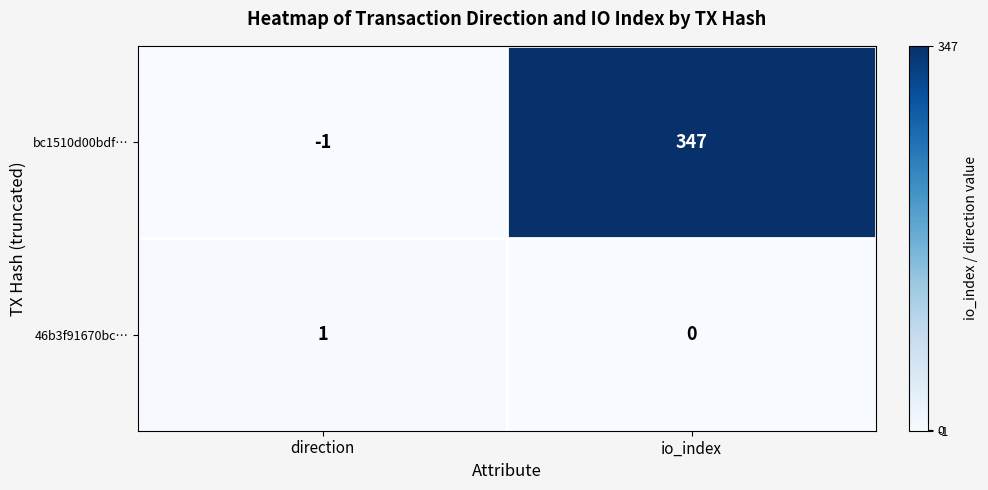

What is the maximum value shown in the chart?

347